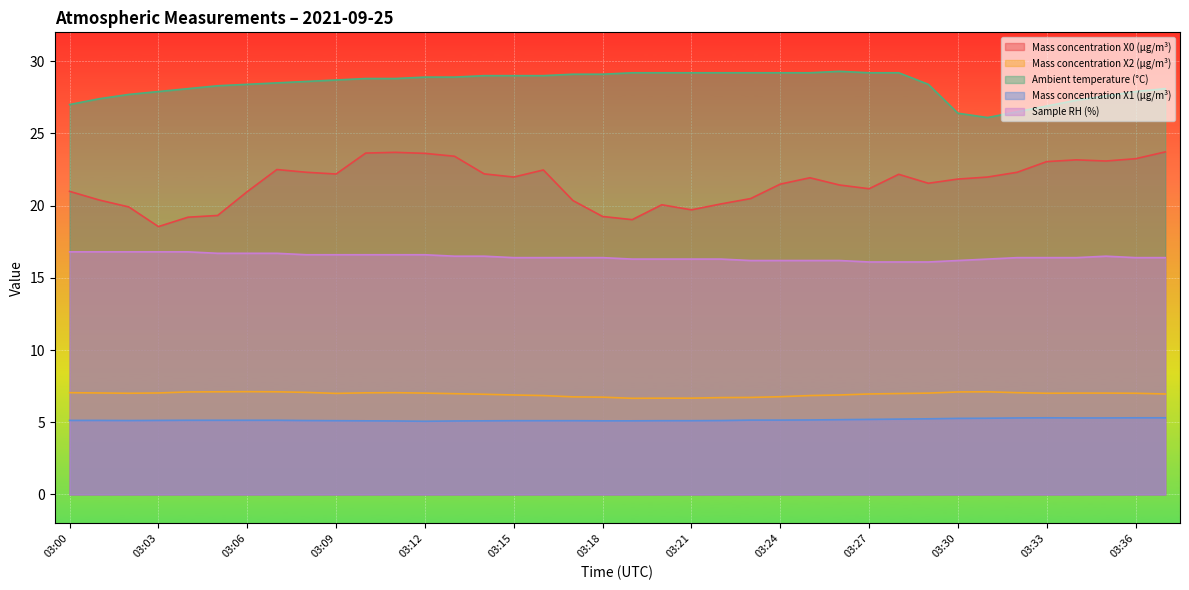

What is the spread (max minus min) of values at 03:29?

23.2